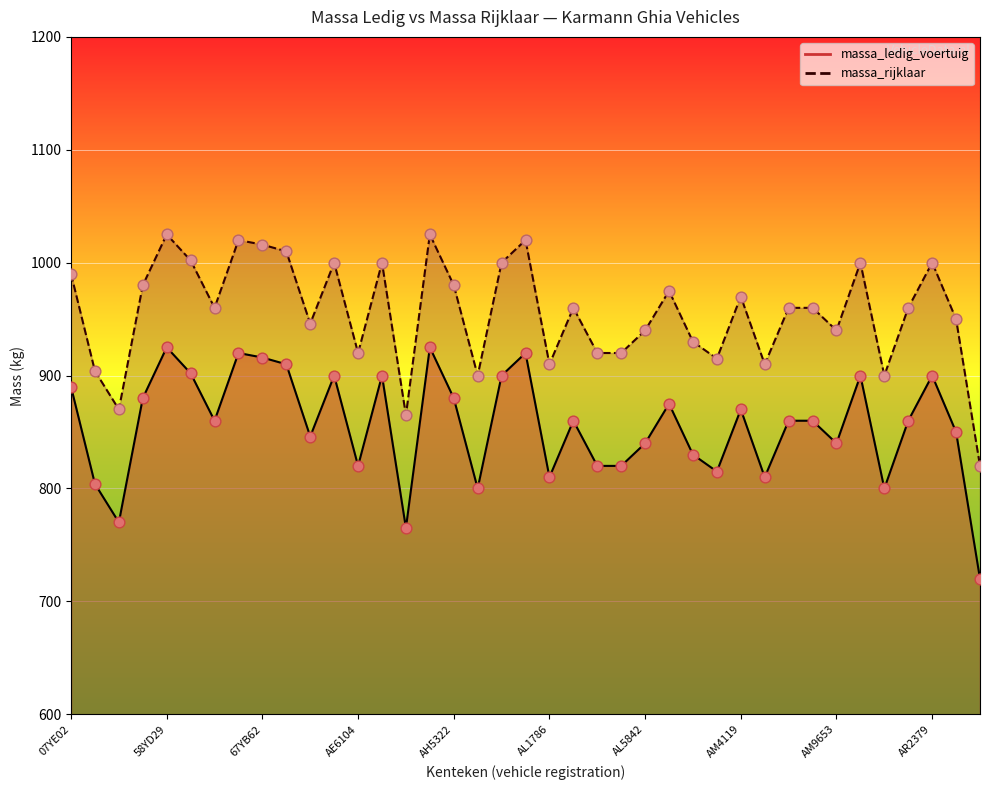

Is the value of massa_rijklaar at 62YB55 greater than the value of massa_ledig_voertuig at AH3734?

Yes